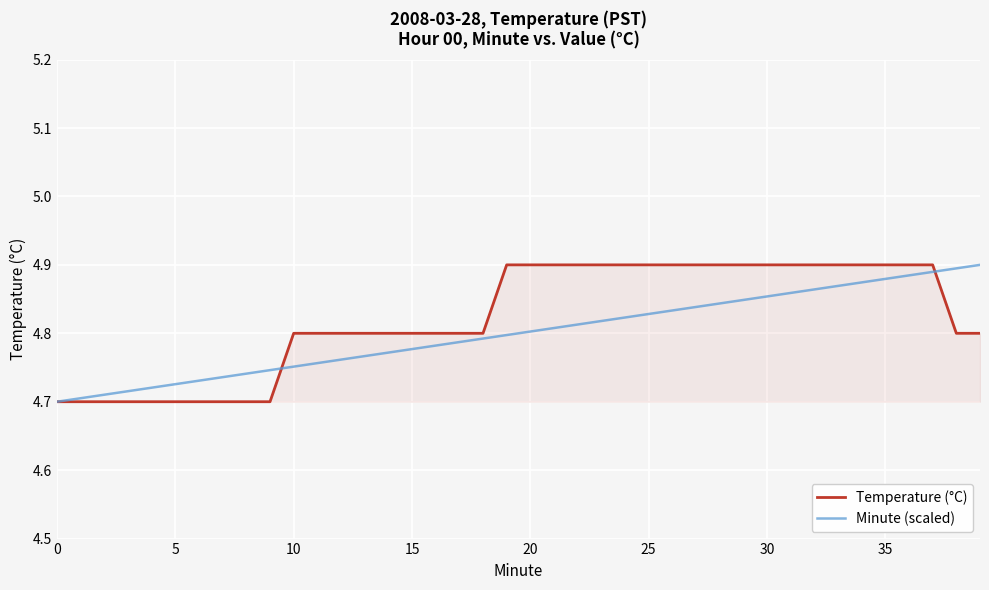

Is the value of Minute (scaled) at 0 greater than the value of Temperature (°C) at 15?

No